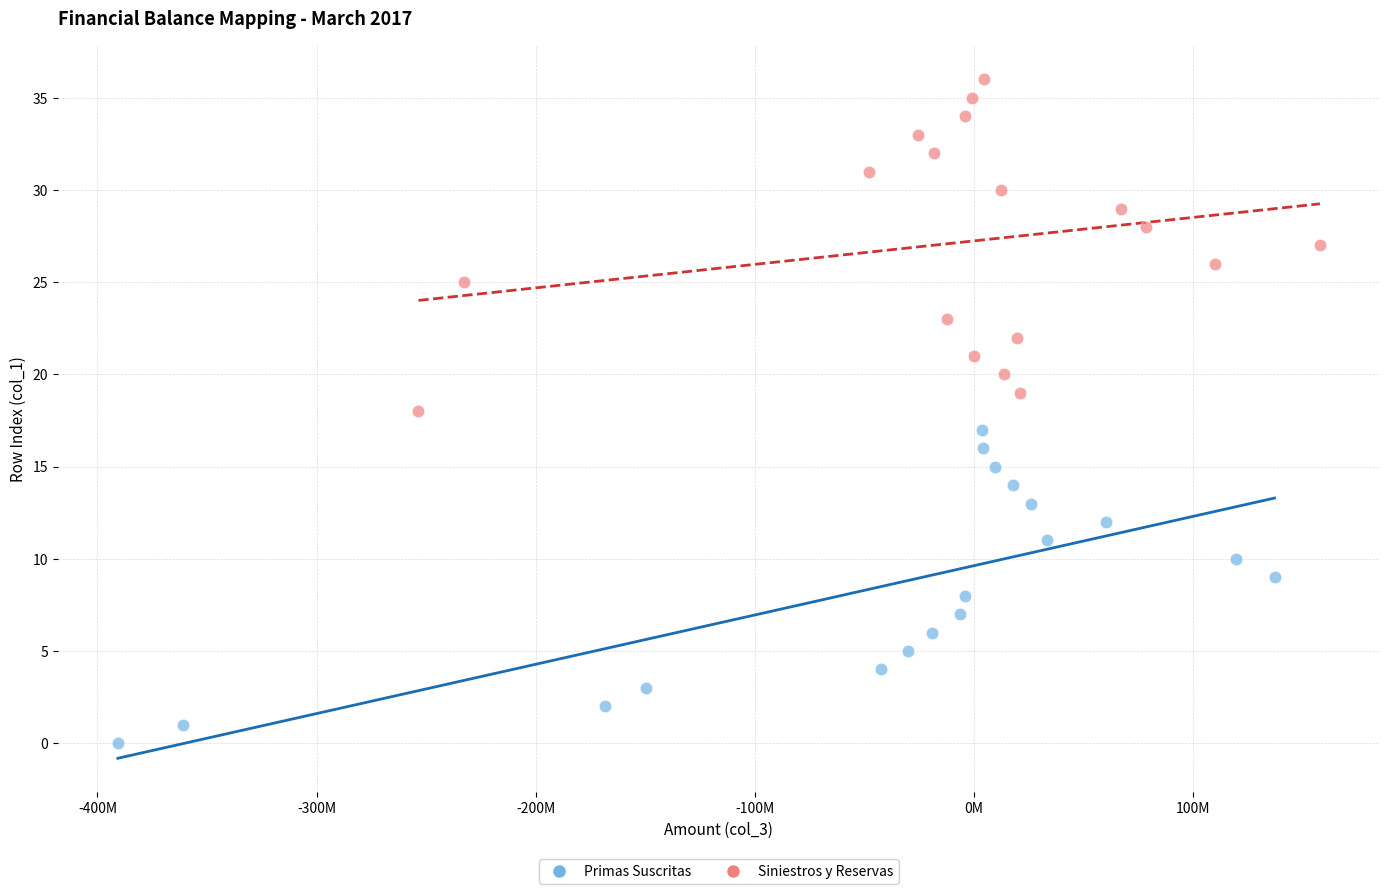

Which series contains the lowest Y value?

Primas Suscritas